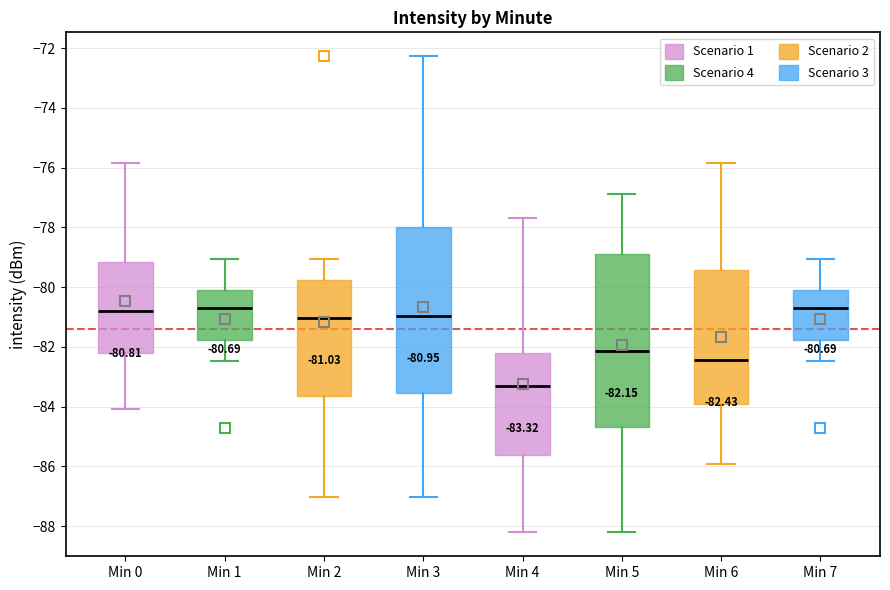

Which box is the tallest, from its lower edge to its upper edge?

Min 5